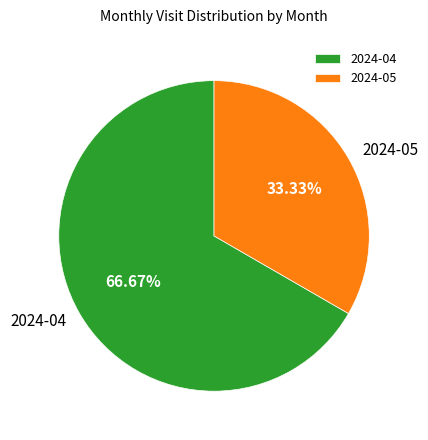

To the nearest percent, what is the difference between the 2024-05 and 2024-04 slice percentages?

33%